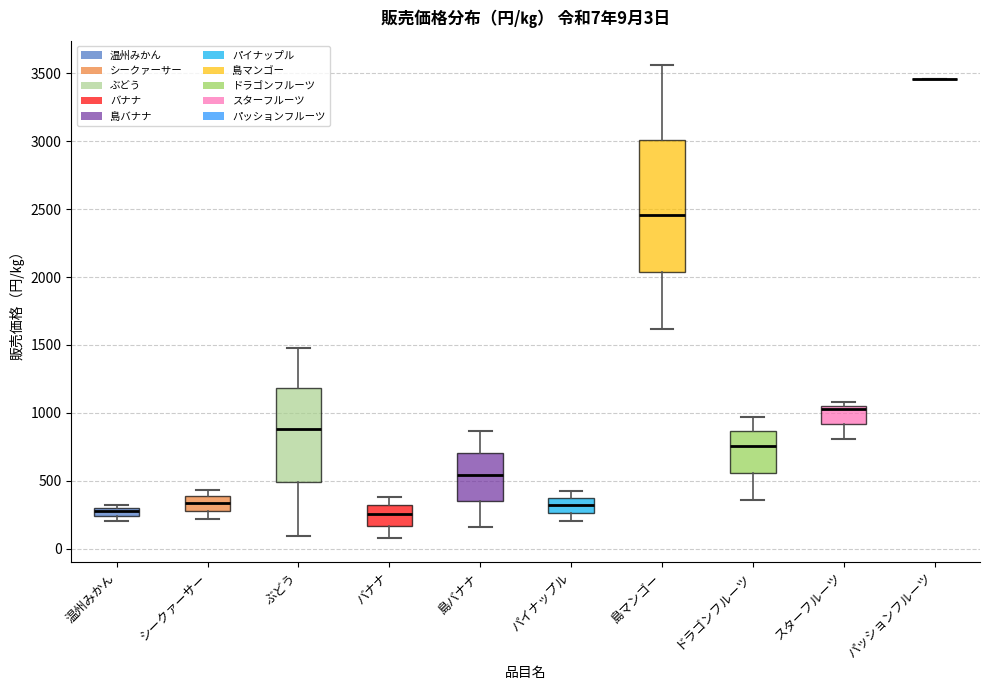

Comparing the boxes themselves (not the whiskers), which one is the tallest?

島マンゴー